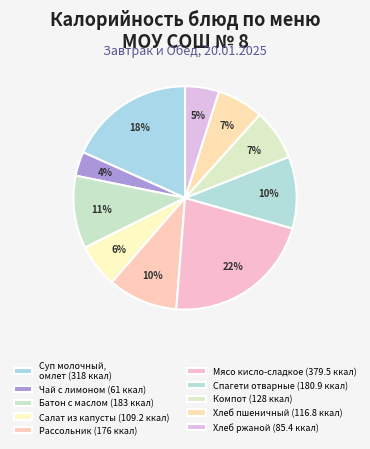

To the nearest percent, what is the difference between the largest and smallest slice percentages?

18%